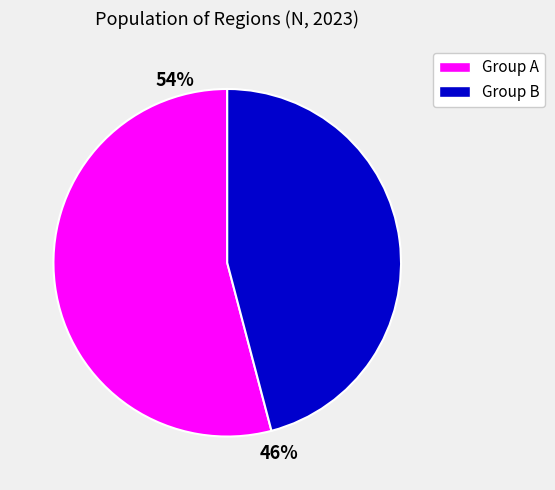

Which category accounts for the majority?

Group A